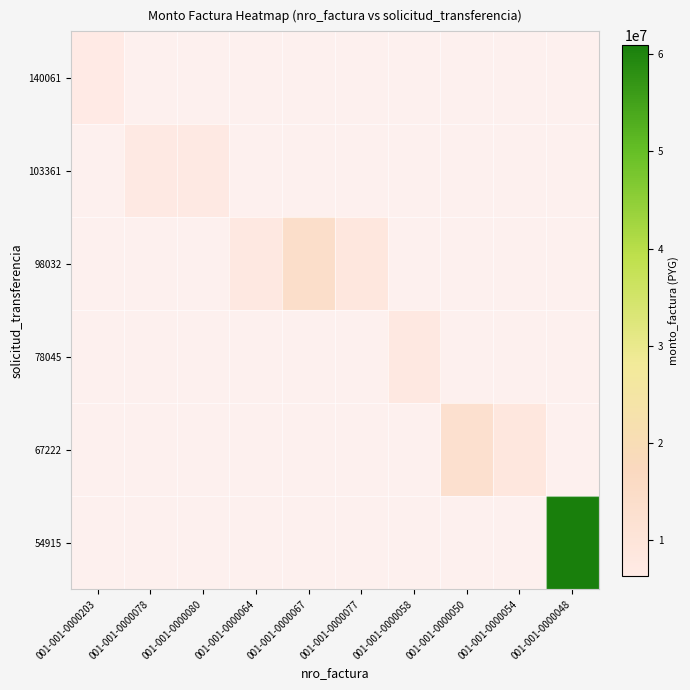

Which has a higher value, 001-001-0000064 or 001-001-0000067?

001-001-0000067